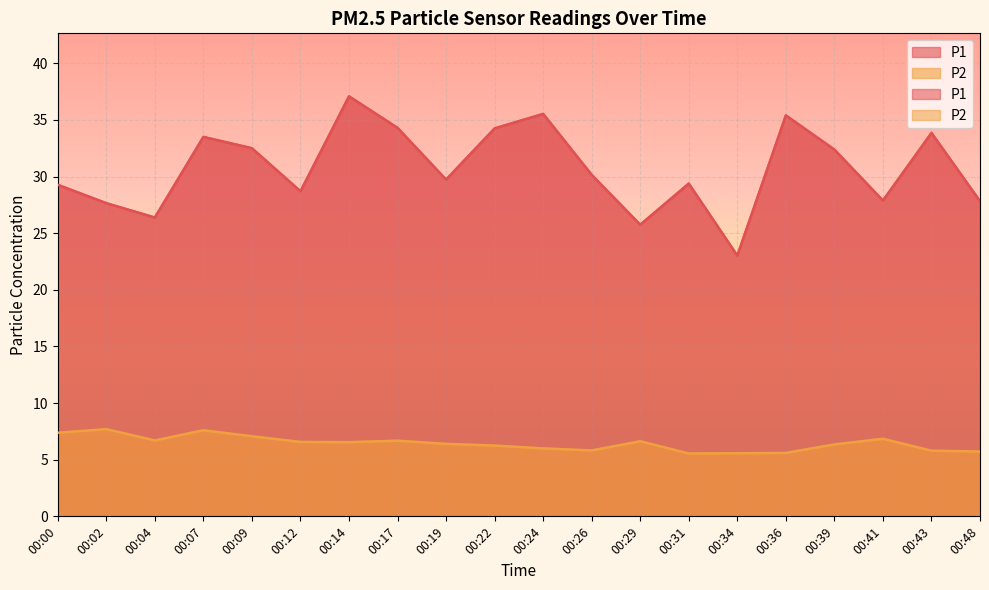

Which series changed the most between 00:17 and 00:39?

P1